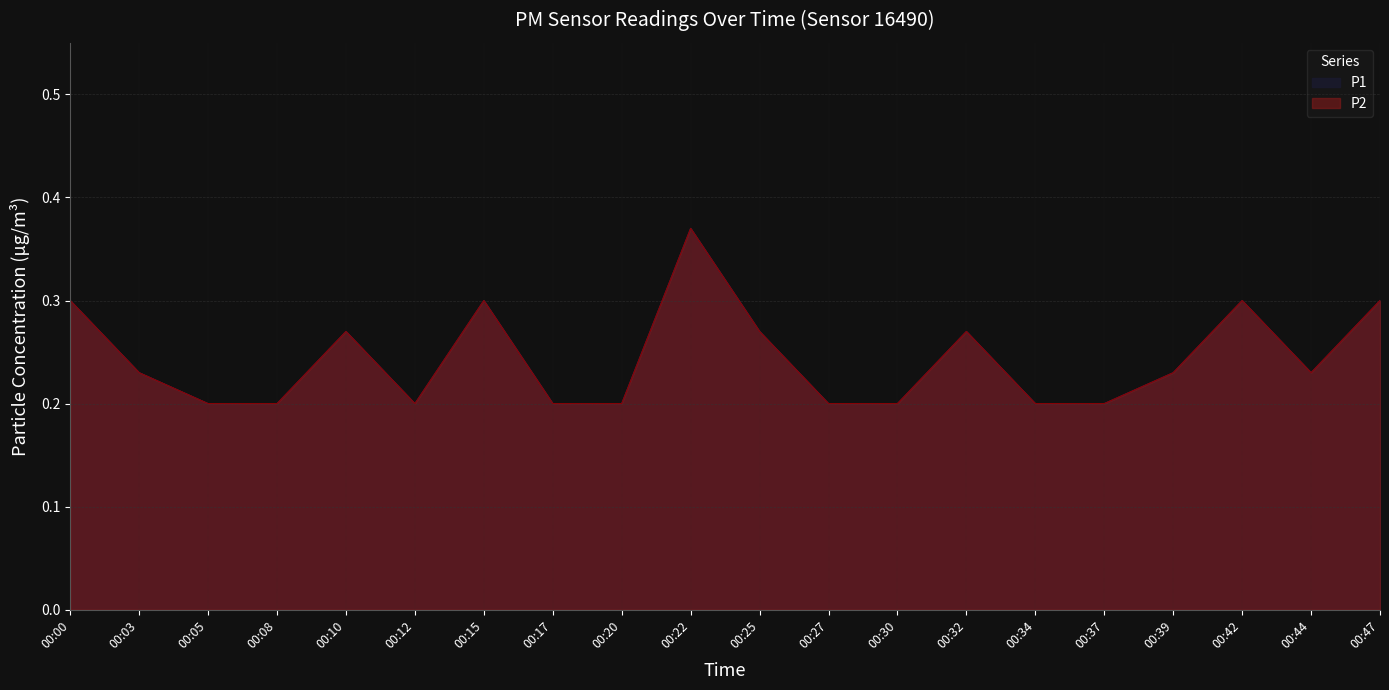

Between 00:00 and 00:30, which series saw the biggest shift?

P1